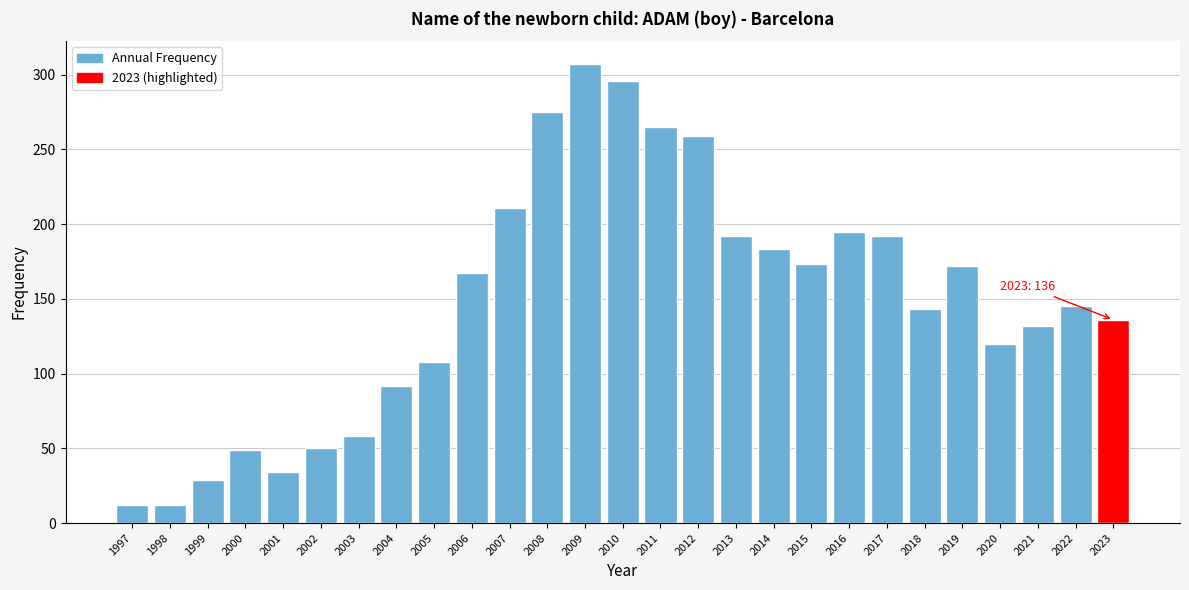

What is the change in value from 2000 to 2008?

+226